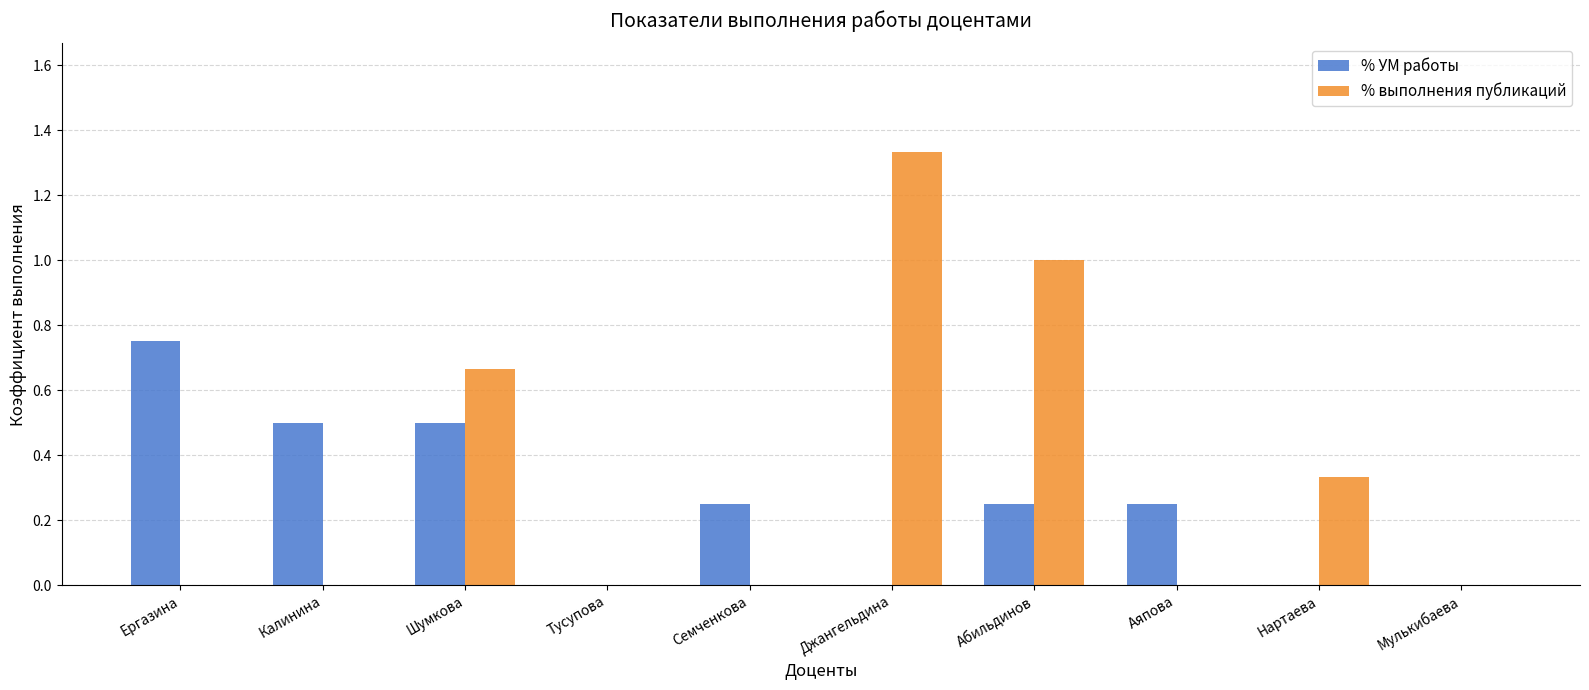

What is the sum of the % выполнения публикаций values at Абильдинов and Аяпова?

1.0